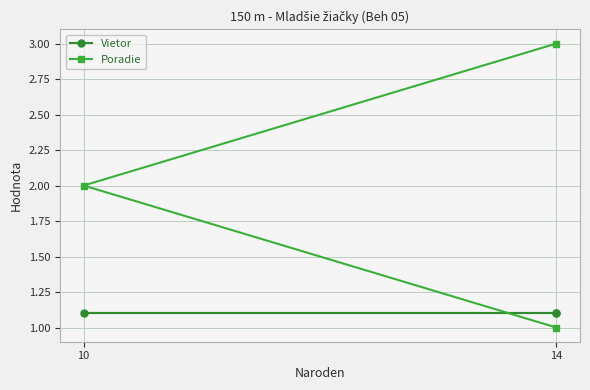

What is the label of the 3rd point from the left?

14